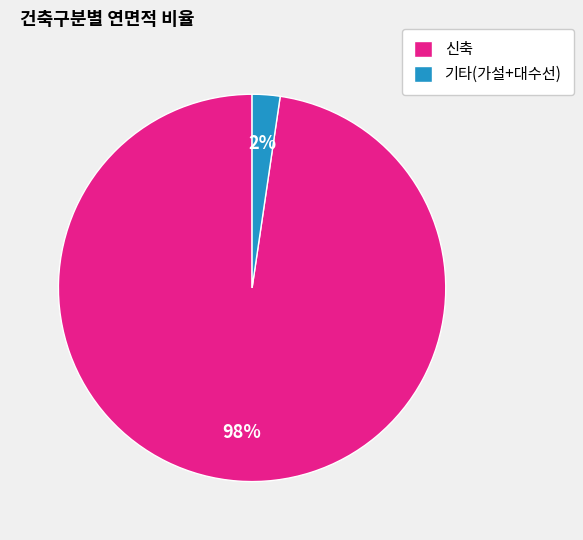

Is it true that 기타(가설+대수선) is 2% of the pie?

True